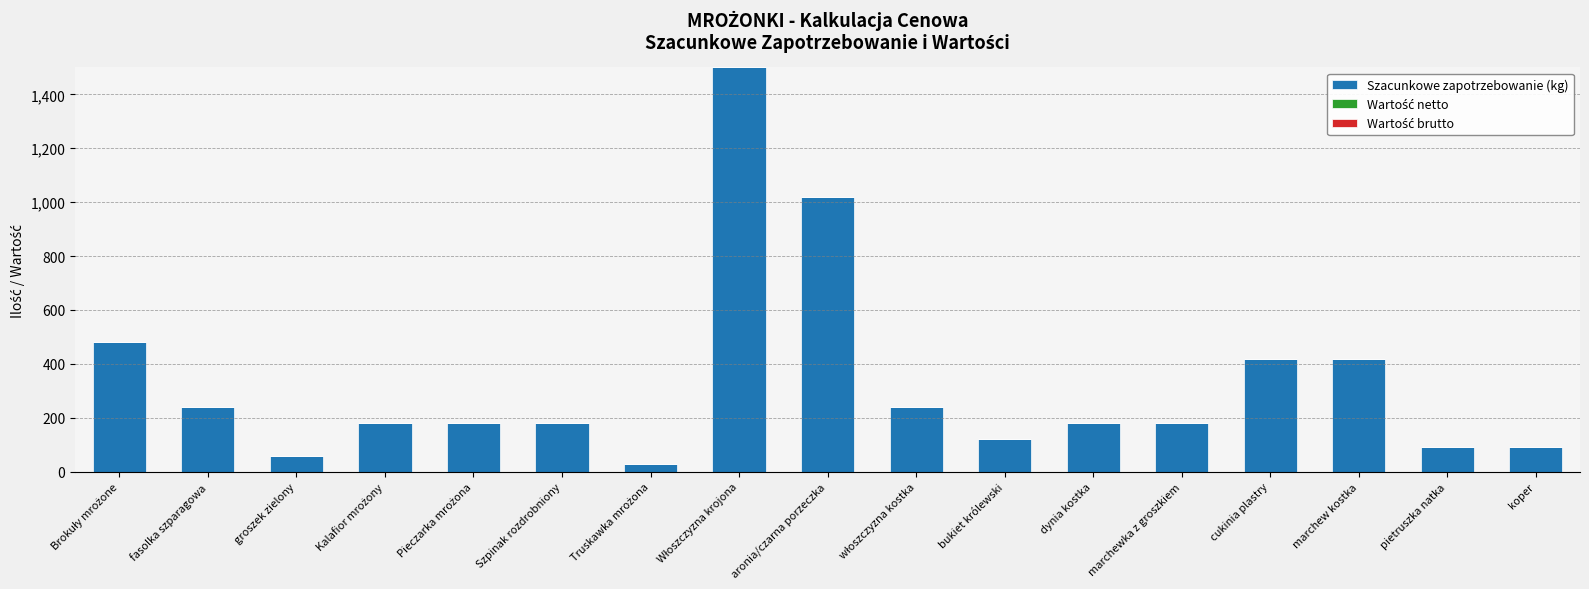

What is the smallest value displayed?

30